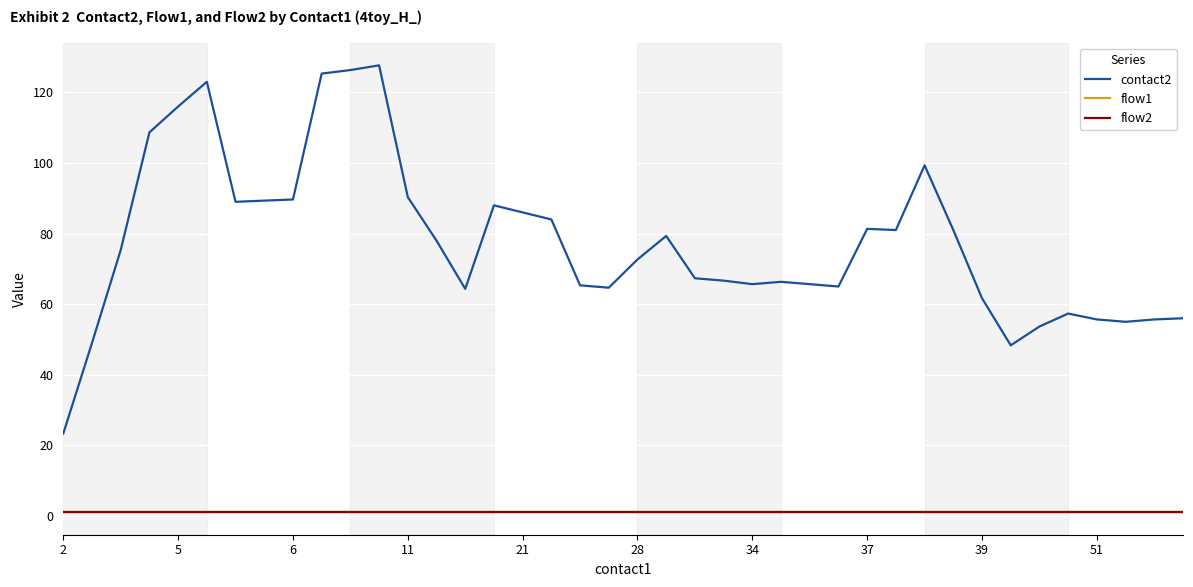

Does the chart have visible grid lines?

Yes